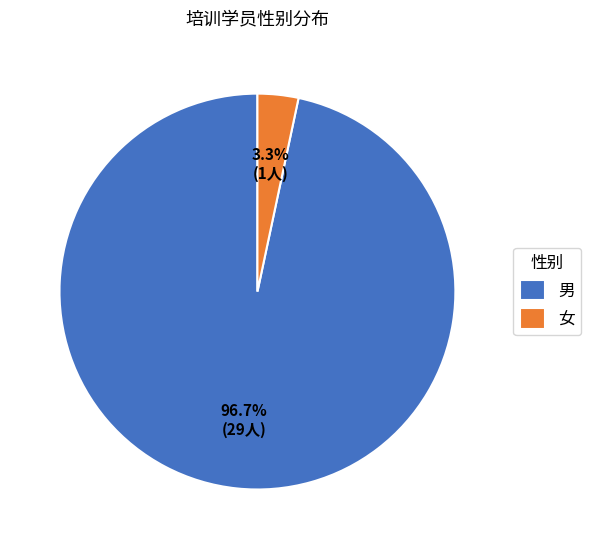

Does 女 account for over 50% of the chart?

No